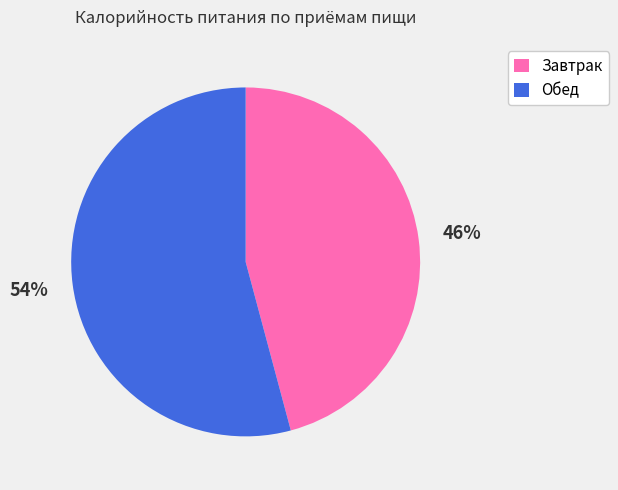

To the nearest percent, what portion does Обед represent?

54%